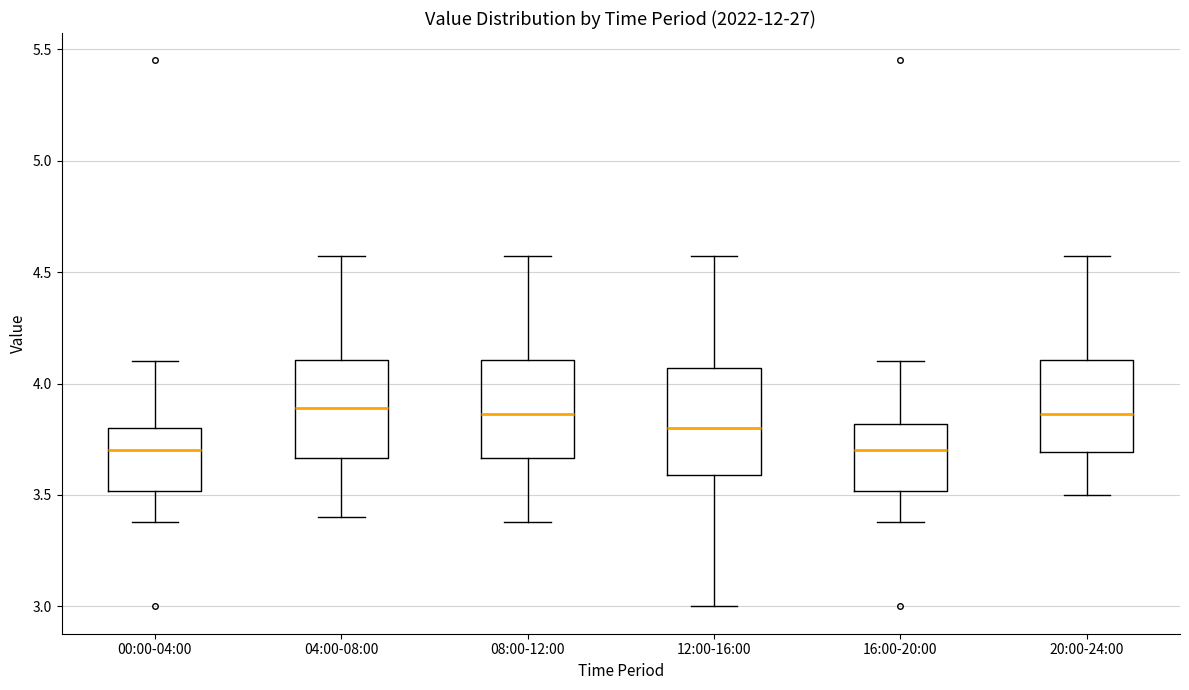

Reading left to right, transcribe this box plot: for each box, give where its median line is, the range the box spans, and where its two whiskers end, as read against the y-axis. The values are not printed on the chart, so give them approximately, as read against the axis.

00:00-04:00: median 3.70, box 3.50 to 3.80, whiskers 3.40 to 4.10
04:00-08:00: median 3.90, box 3.65 to 4.10, whiskers 3.40 to 4.55
08:00-12:00: median 3.85, box 3.65 to 4.10, whiskers 3.40 to 4.55
12:00-16:00: median 3.80, box 3.60 to 4.05, whiskers 3.00 to 4.55
16:00-20:00: median 3.70, box 3.50 to 3.80, whiskers 3.40 to 4.10
20:00-24:00: median 3.85, box 3.70 to 4.10, whiskers 3.50 to 4.55